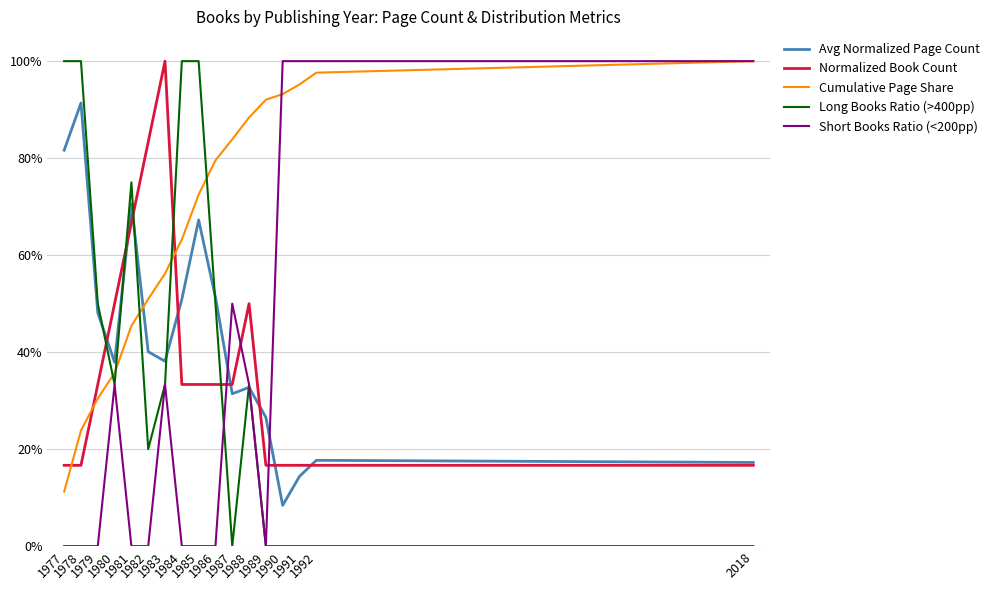

What are all the series names shown in the legend?

Avg Normalized Page Count, Normalized Book Count, Cumulative Page Share, Long Books Ratio (>400pp), Short Books Ratio (<200pp)